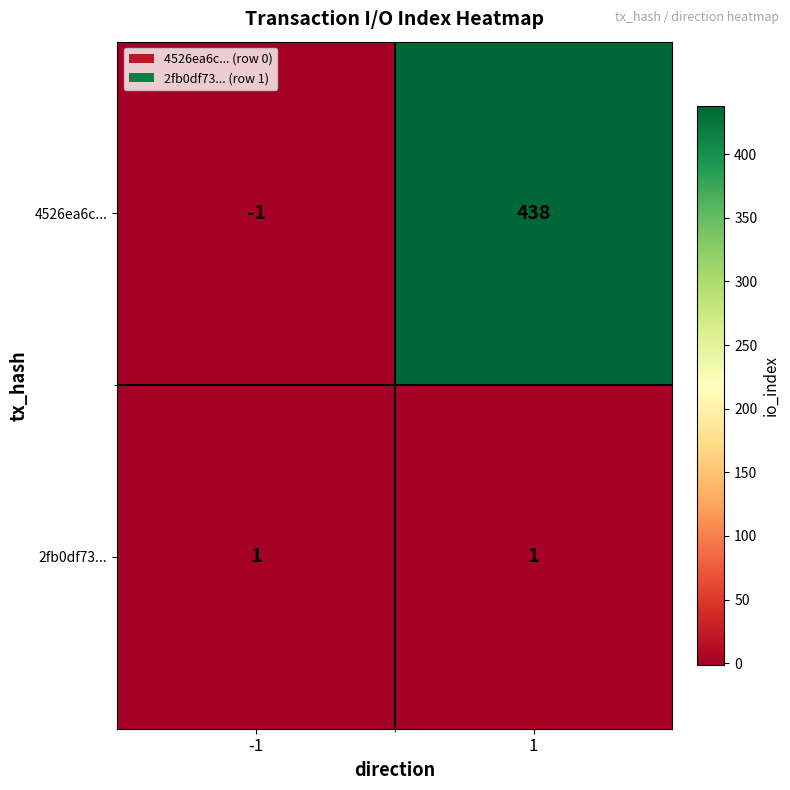

Reading right to left, what are all the values shown in this chart?

4526ea6c...: 438	-1
2fb0df73...: 1	1